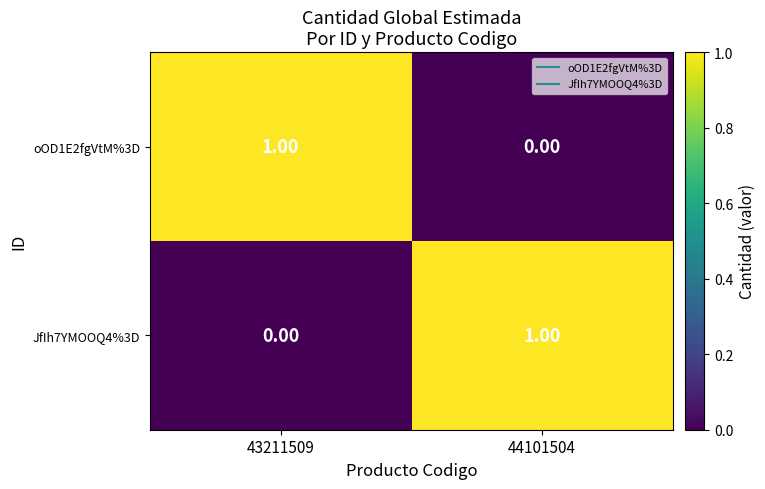

Is the value of oOD1E2fgVtM%3D at 43211509 greater than the value of JfIh7YMOOQ4%3D at 43211509?

Yes